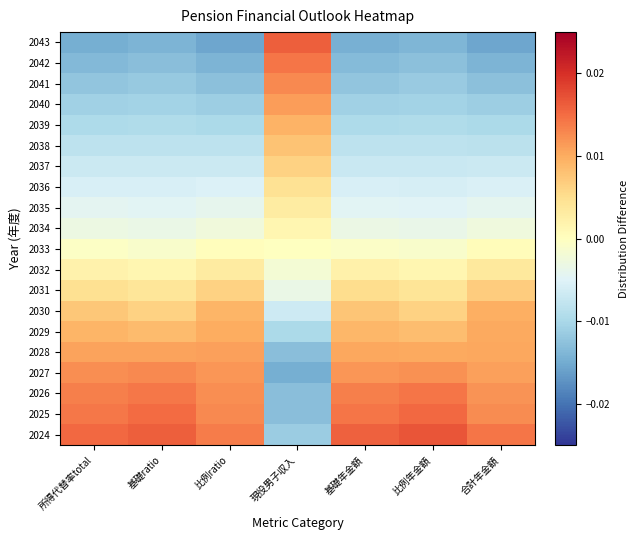

Reading left to right, transcribe all the data shown in this chart.

2024: 所得代替率total=0.0	基礎ratio=0.0	比例ratio=0.0	現役男子収入=-0.0	基礎年金額=0.0	比例年金額=0.0	合計年金額=0.0
2025: 所得代替率total=0.0	基礎ratio=0.0	比例ratio=0.0	現役男子収入=-0.0	基礎年金額=0.0	比例年金額=0.0	合計年金額=0.0
2026: 所得代替率total=0.0	基礎ratio=0.0	比例ratio=0.0	現役男子収入=-0.0	基礎年金額=0.0	比例年金額=0.0	合計年金額=0.0
2027: 所得代替率total=0.0	基礎ratio=0.0	比例ratio=0.0	現役男子収入=-0.0	基礎年金額=0.0	比例年金額=0.0	合計年金額=0.0
2028: 所得代替率total=0.0	基礎ratio=0.0	比例ratio=0.0	現役男子収入=-0.0	基礎年金額=0.0	比例年金額=0.0	合計年金額=0.0
2029: 所得代替率total=0.0	基礎ratio=0.0	比例ratio=0.0	現役男子収入=-0.0	基礎年金額=0.0	比例年金額=0.0	合計年金額=0.0
2030: 所得代替率total=0.0	基礎ratio=0.0	比例ratio=0.0	現役男子収入=-0.0	基礎年金額=0.0	比例年金額=0.0	合計年金額=0.0
2031: 所得代替率total=0.0	基礎ratio=0.0	比例ratio=0.0	現役男子収入=-0.0	基礎年金額=0.0	比例年金額=0.0	合計年金額=0.0
2032: 所得代替率total=0.0	基礎ratio=0.0	比例ratio=0.0	現役男子収入=-0.0	基礎年金額=0.0	比例年金額=0.0	合計年金額=0.0
2033: 所得代替率total=-0.0	基礎ratio=-0.0	比例ratio=0.0	現役男子収入=-0.0	基礎年金額=-0.0	比例年金額=-0.0	合計年金額=0.0
2034: 所得代替率total=-0.0	基礎ratio=-0.0	比例ratio=-0.0	現役男子収入=0.0	基礎年金額=-0.0	比例年金額=-0.0	合計年金額=-0.0
2035: 所得代替率total=-0.0	基礎ratio=-0.0	比例ratio=-0.0	現役男子収入=0.0	基礎年金額=-0.0	比例年金額=-0.0	合計年金額=-0.0
2036: 所得代替率total=-0.0	基礎ratio=-0.0	比例ratio=-0.0	現役男子収入=0.0	基礎年金額=-0.0	比例年金額=-0.0	合計年金額=-0.0
2037: 所得代替率total=-0.0	基礎ratio=-0.0	比例ratio=-0.0	現役男子収入=0.0	基礎年金額=-0.0	比例年金額=-0.0	合計年金額=-0.0
2038: 所得代替率total=-0.0	基礎ratio=-0.0	比例ratio=-0.0	現役男子収入=0.0	基礎年金額=-0.0	比例年金額=-0.0	合計年金額=-0.0
2039: 所得代替率total=-0.0	基礎ratio=-0.0	比例ratio=-0.0	現役男子収入=0.0	基礎年金額=-0.0	比例年金額=-0.0	合計年金額=-0.0
2040: 所得代替率total=-0.0	基礎ratio=-0.0	比例ratio=-0.0	現役男子収入=0.0	基礎年金額=-0.0	比例年金額=-0.0	合計年金額=-0.0
2041: 所得代替率total=-0.0	基礎ratio=-0.0	比例ratio=-0.0	現役男子収入=0.0	基礎年金額=-0.0	比例年金額=-0.0	合計年金額=-0.0
2042: 所得代替率total=-0.0	基礎ratio=-0.0	比例ratio=-0.0	現役男子収入=0.0	基礎年金額=-0.0	比例年金額=-0.0	合計年金額=-0.0
2043: 所得代替率total=-0.0	基礎ratio=-0.0	比例ratio=-0.0	現役男子収入=0.0	基礎年金額=-0.0	比例年金額=-0.0	合計年金額=-0.0